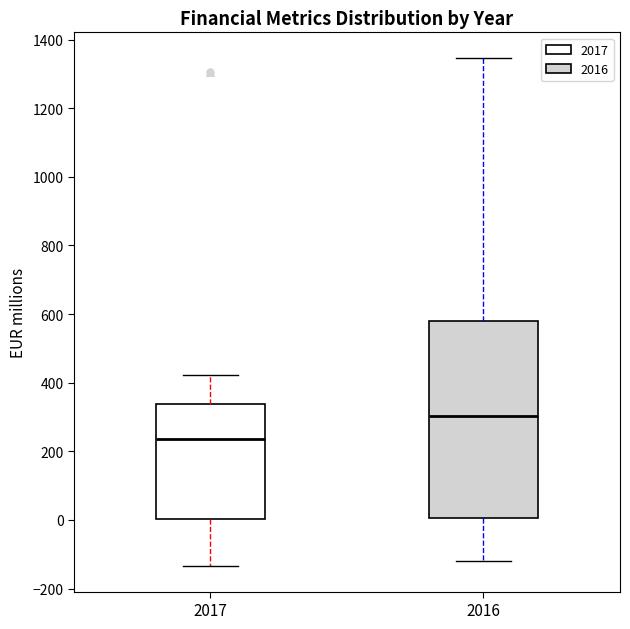

Reading left to right, read every box against the y-axis: the position of its median line, the range the box covers, and the ends of its whiskers. The values are not printed on the chart, so give them approximately, as read against the axis.

2017: median 240, box 0 to 340, whiskers -140 to 420
2016: median 300, box 0 to 580, whiskers -120 to 1340